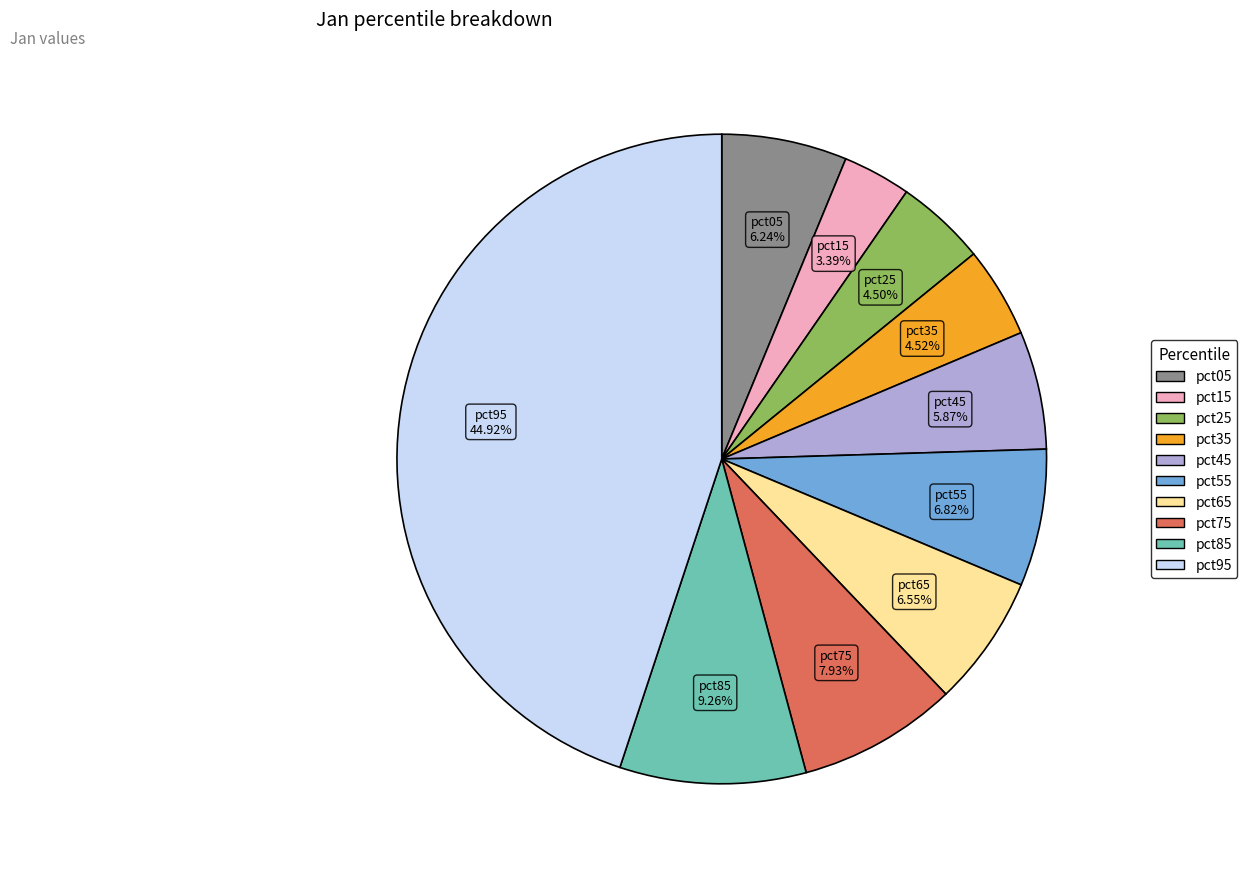

Is it true that pct75 is 14% of the pie?

False